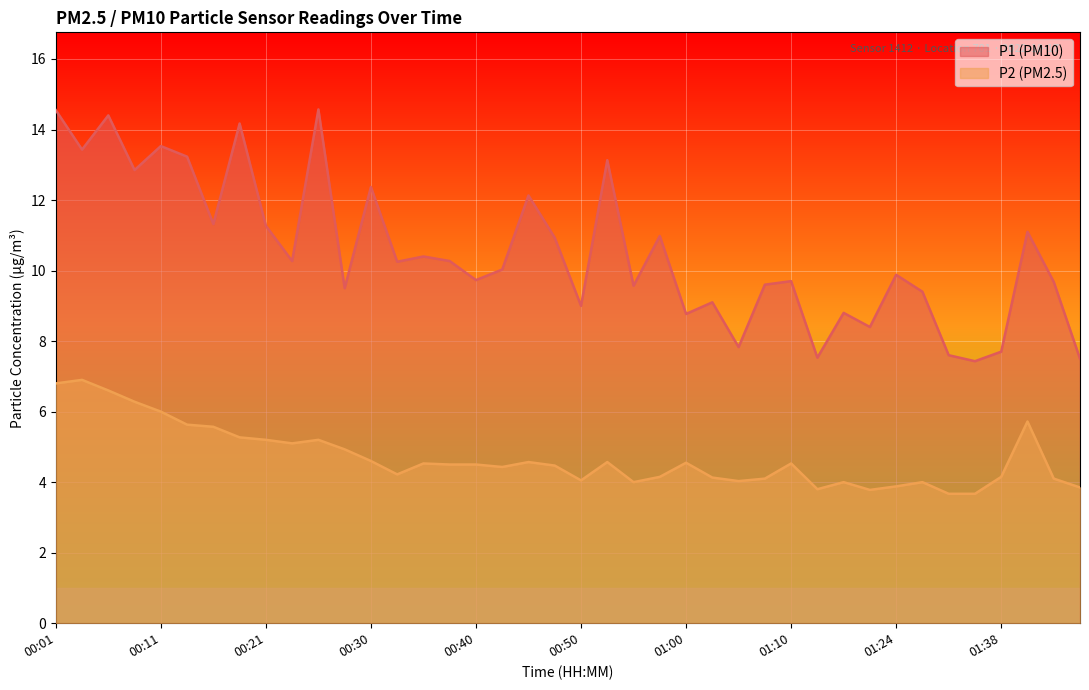

True or false: P1 and P2 intersect in this chart.

False